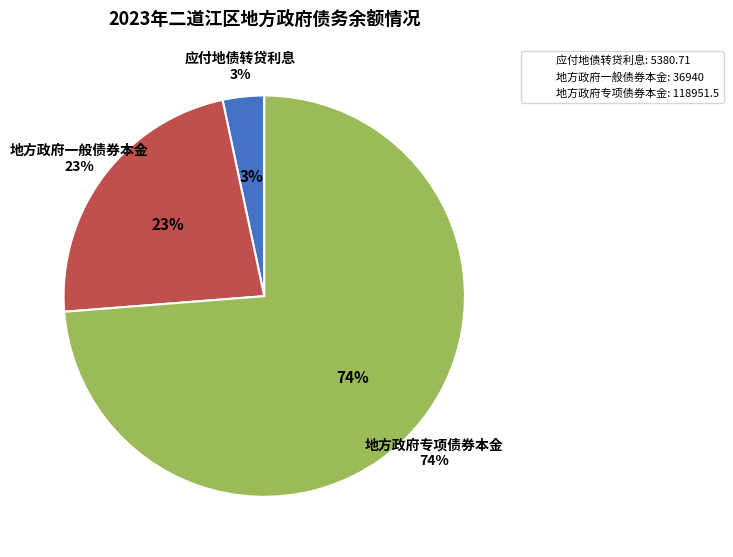

To the nearest percent, what is the combined percentage of 地方政府专项债券本金
118951.5 and 地方政府一般债券本金
36940?

97%